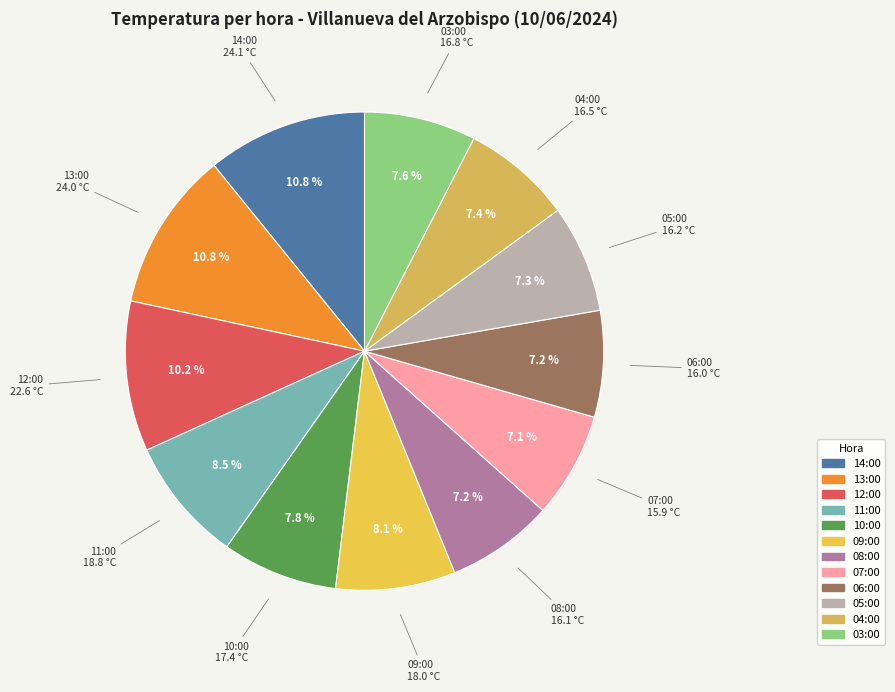

How much of the chart is everything except 14:00?

89.2%